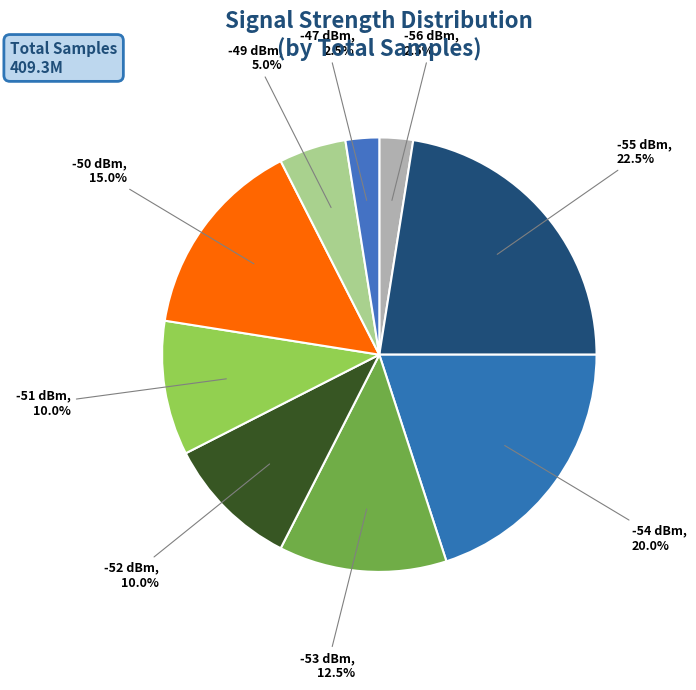

How many segments does this pie chart have?

9